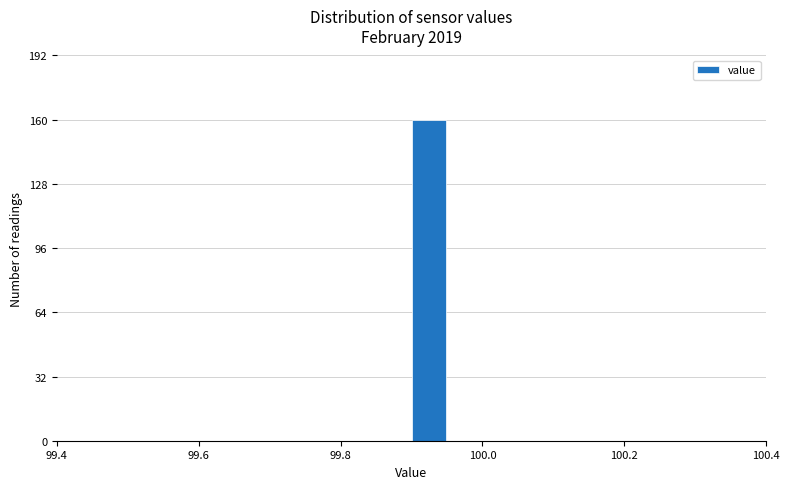

Read against the x-axis, roughly where is the centre of the tallest bar?

99.92